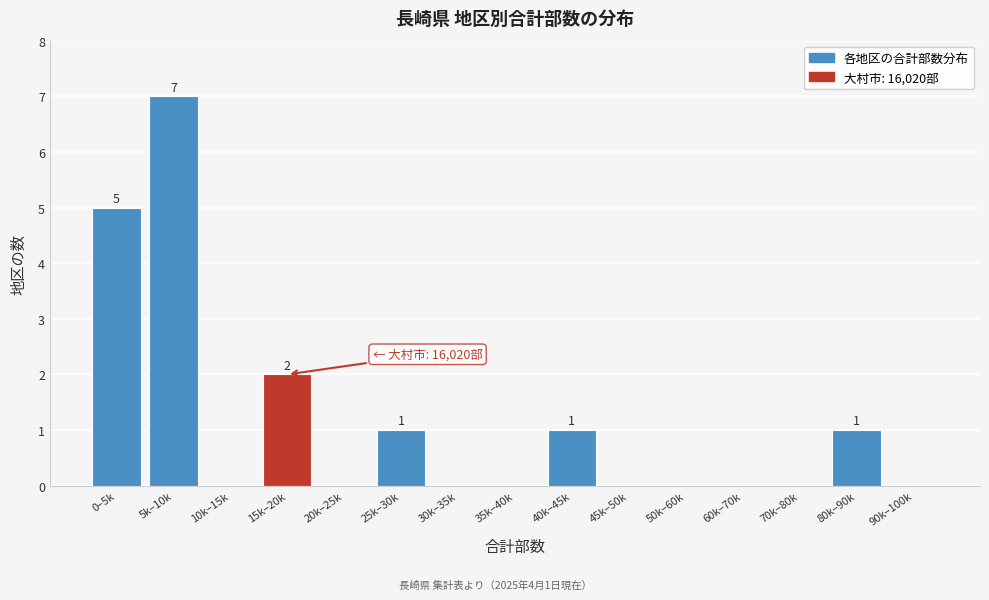

Reading left to right, list all the values displayed in this chart.

0–5k=5	5k–10k=7	10k–15k=0	15k–20k=2	20k–25k=0	25k–30k=1	30k–35k=0	35k–40k=0	40k–45k=1	45k–50k=0	50k–60k=0	60k–70k=0	70k–80k=0	80k–90k=1	90k–100k=0